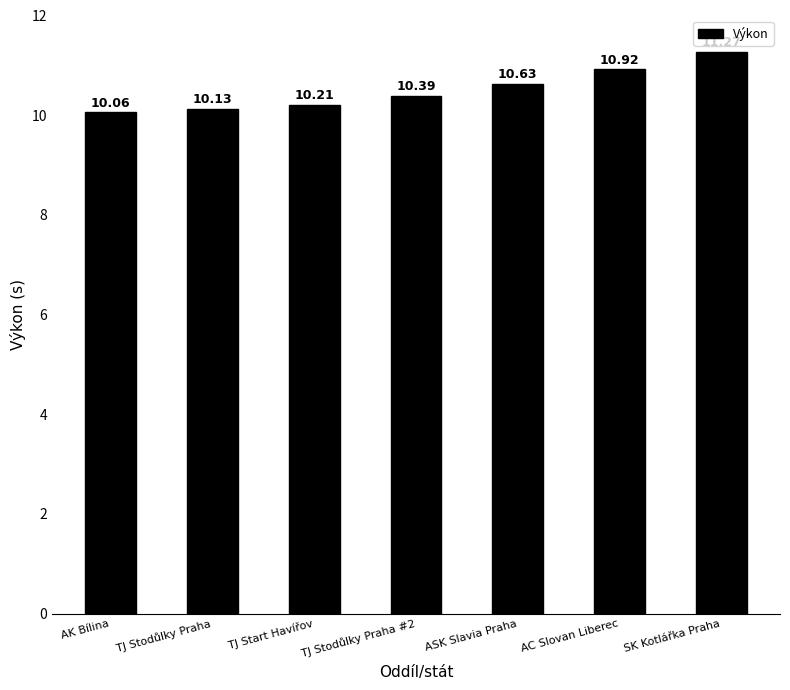

What is the change in value from AK Bílina to SK Kotlářka Praha?

+1.2